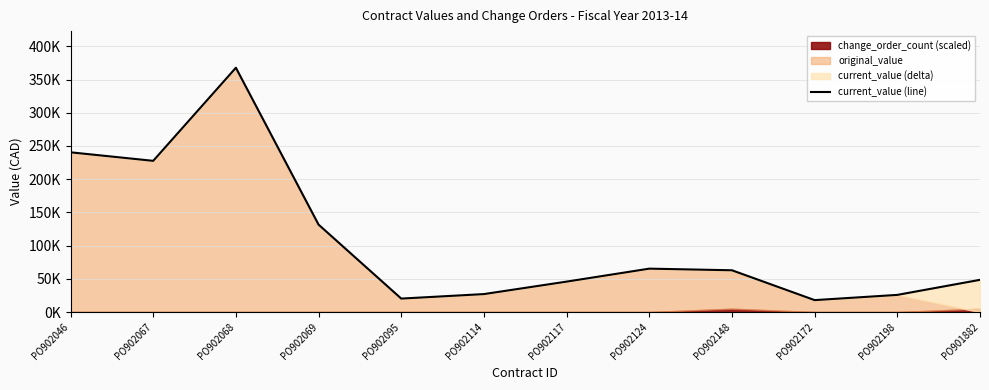

How many lines are shown in the chart?

1